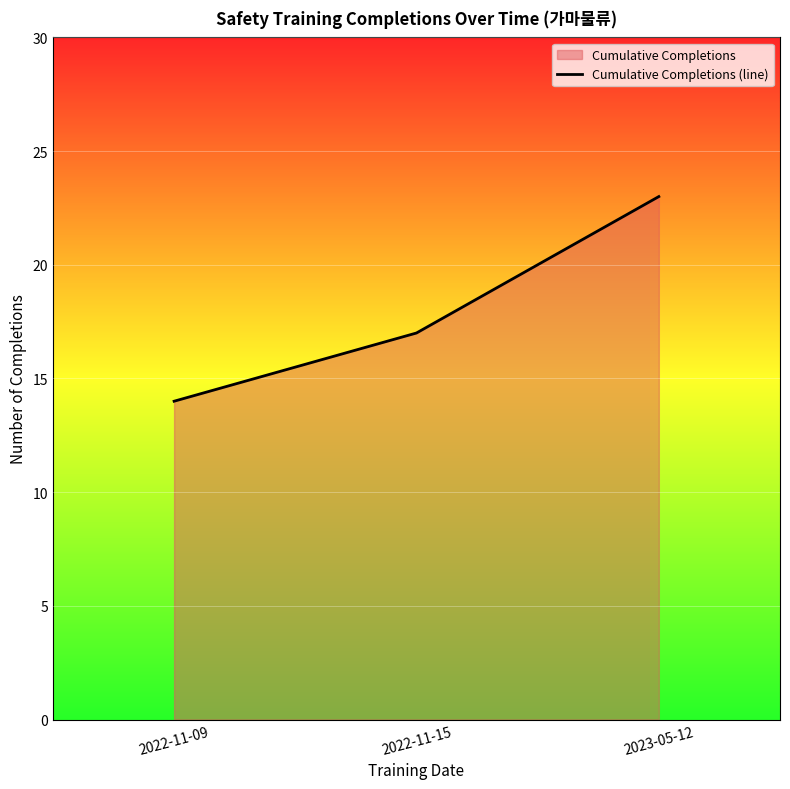

Reading left to right, list all the values displayed in this chart.

14	17	23